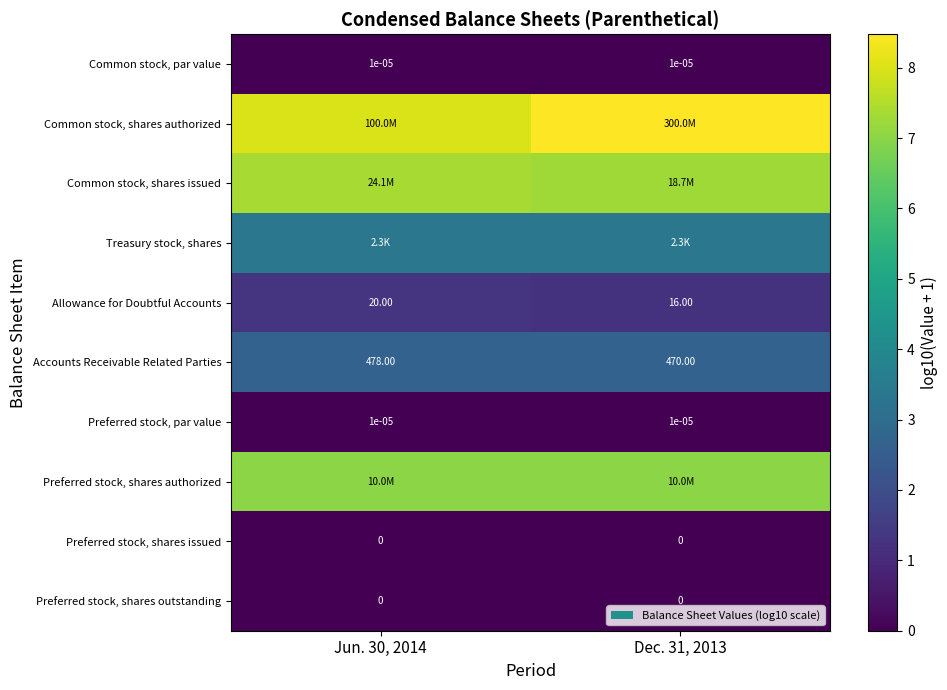

What is the approximate value of Common stock, shares issued at Dec. 31, 2013?

7.3